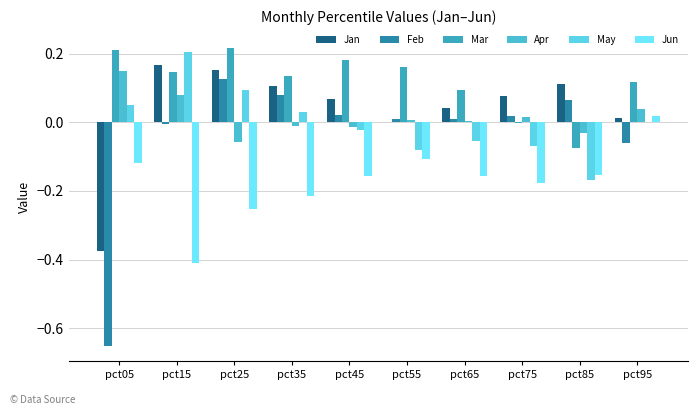

Rank the series by their maximum value, from highest to lowest.

Mar, May, Jan, Apr, Feb, Jun